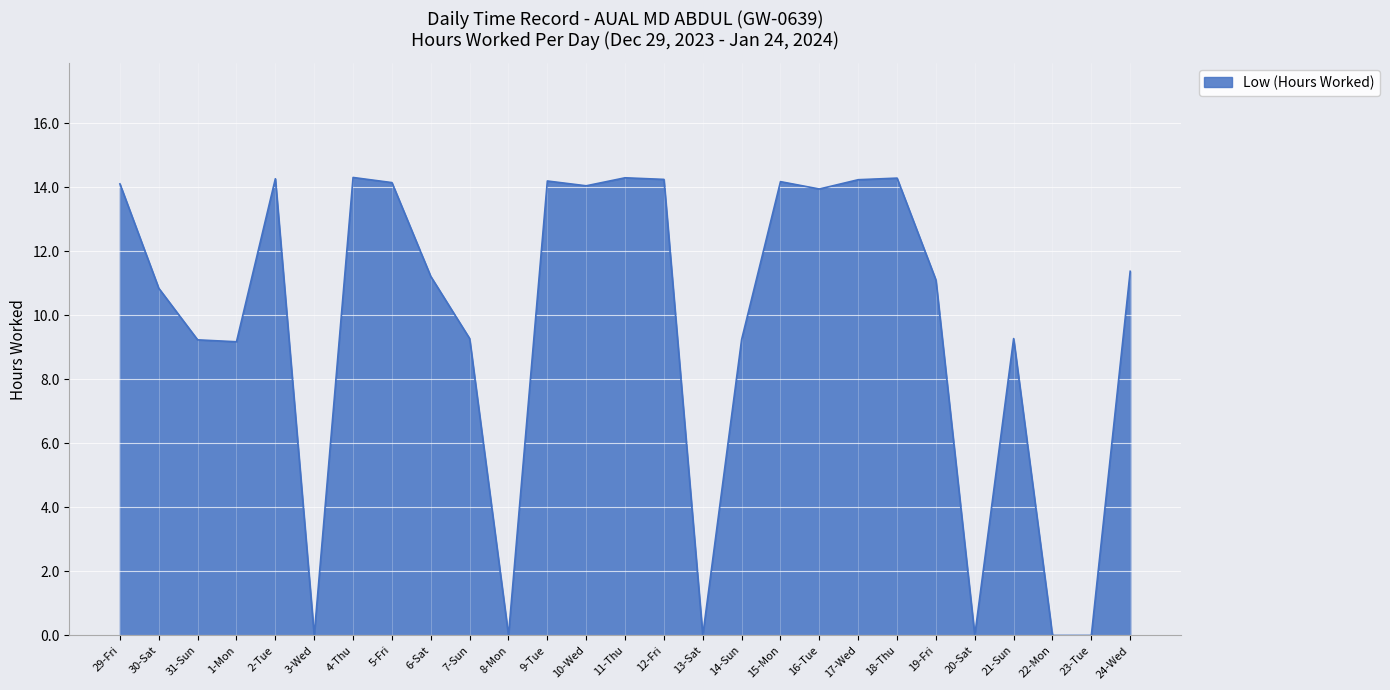

What is the greatest value displayed?

14.3